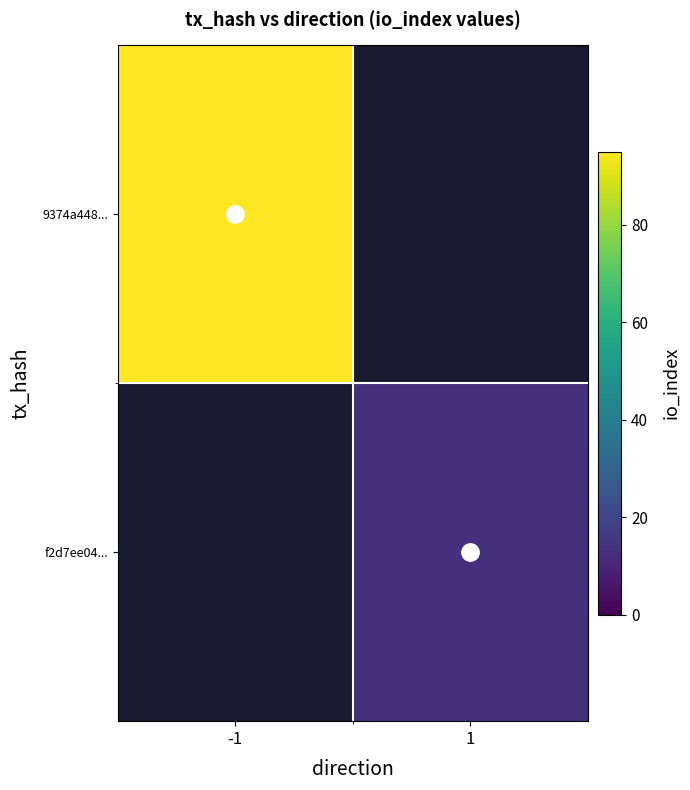

The value of 9374a448... at -1 is 95.0. True or false?

True